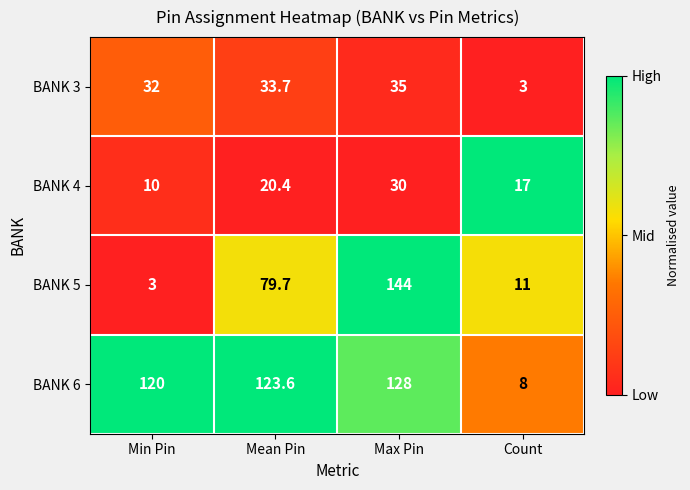

At which label does BANK 6 reach its peak?

Max Pin